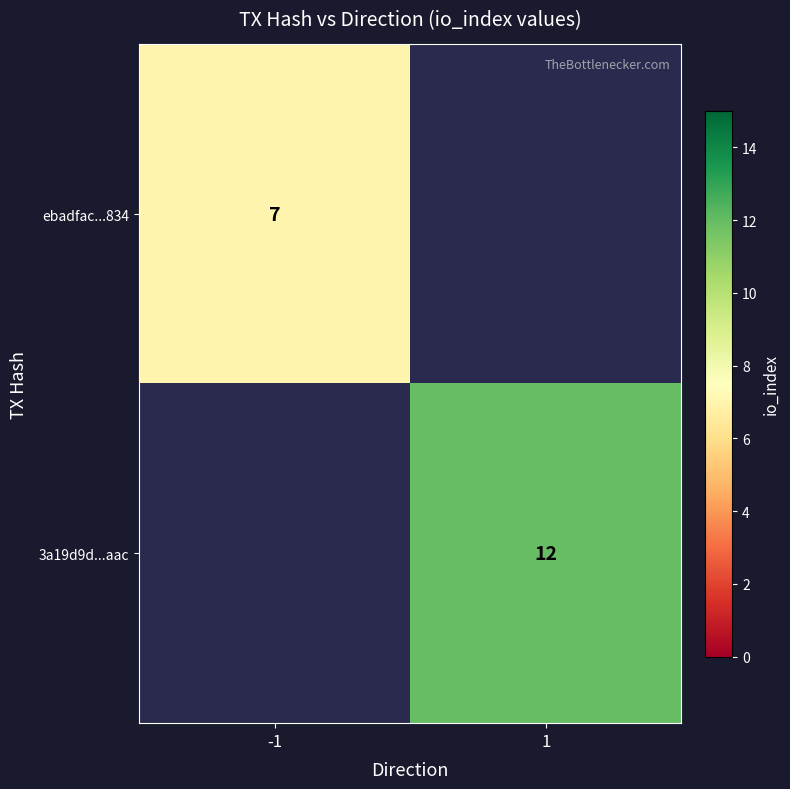

Is it true that ebadfac...834 equals 12 at -1?

False